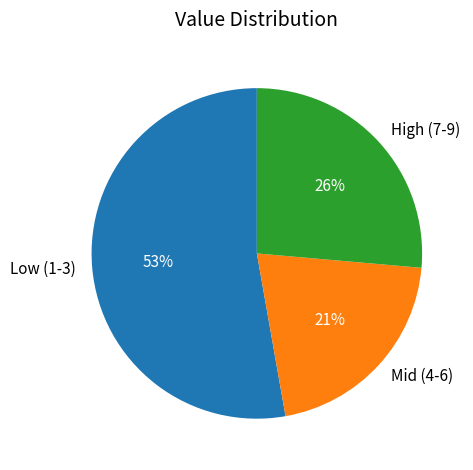

How many slices are in this pie chart?

3